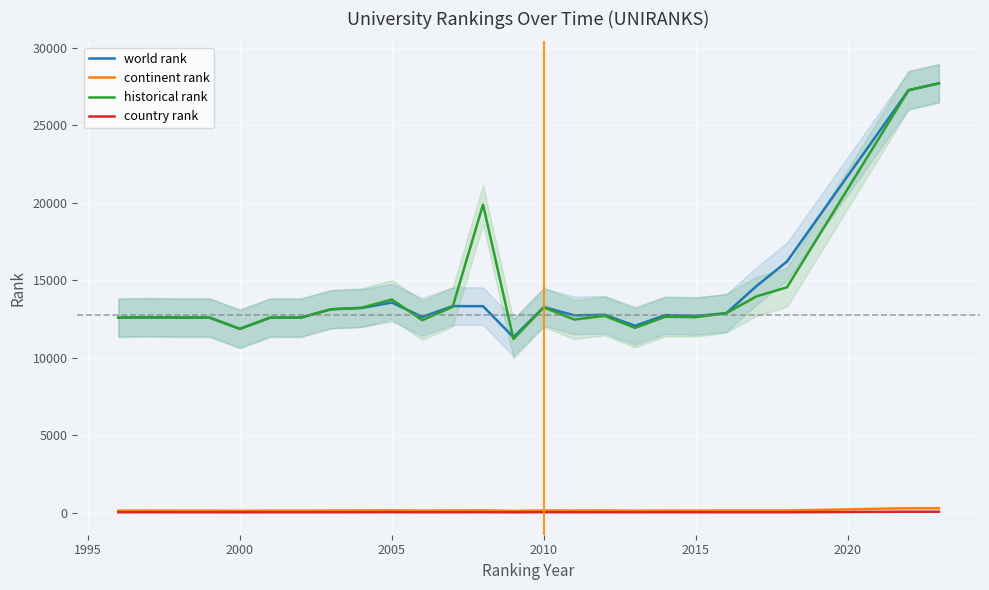

What is the average value of the world rank series?

14116